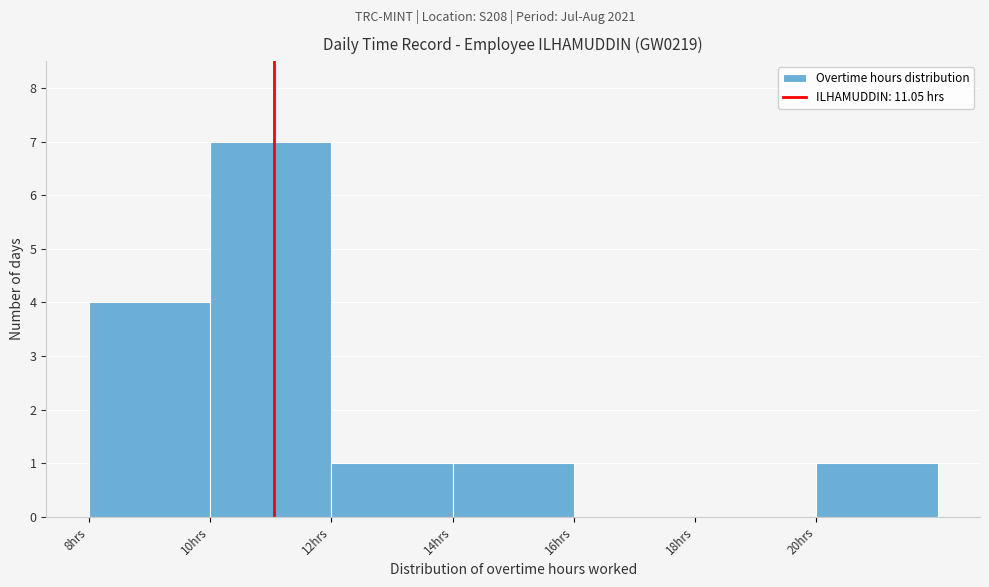

How tall is the bar that spans 12 to 14 on the x-axis? The values are not printed on the chart, so give them approximately, as read against the axis.

1